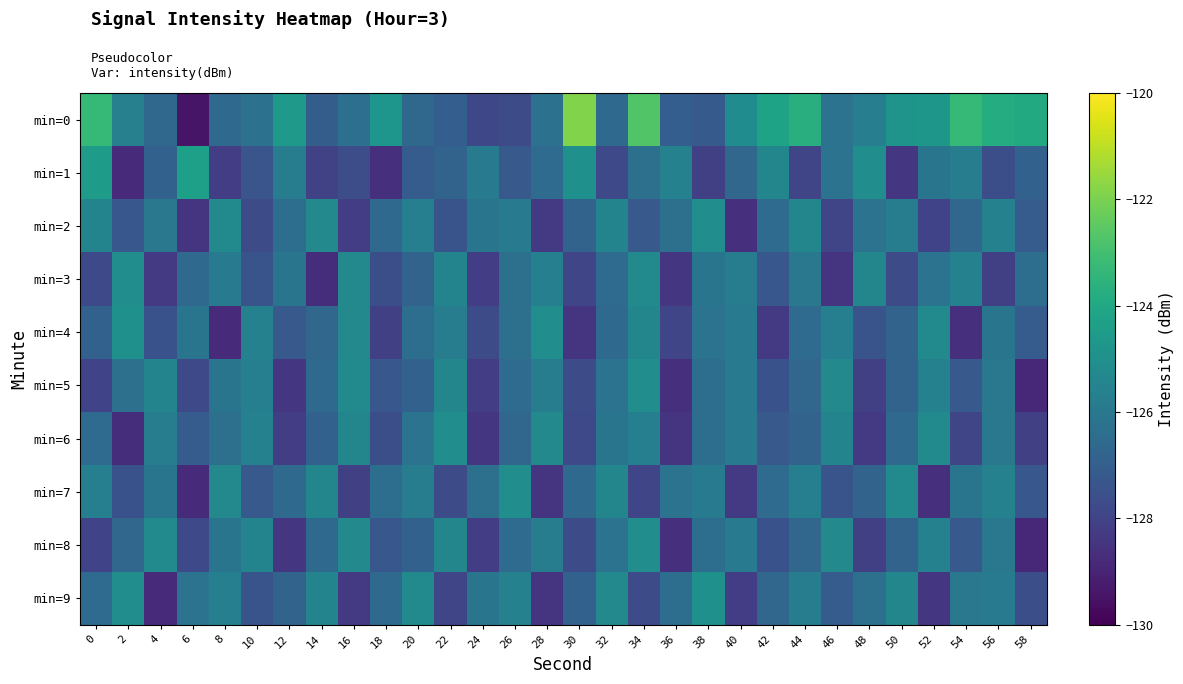

What is the total value across all series at 58?

-1272.2